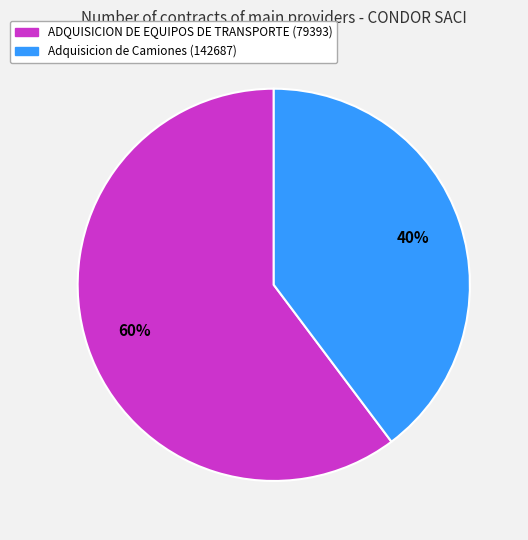

Which slice is the smallest?

Adquisicion de Camiones (142687)